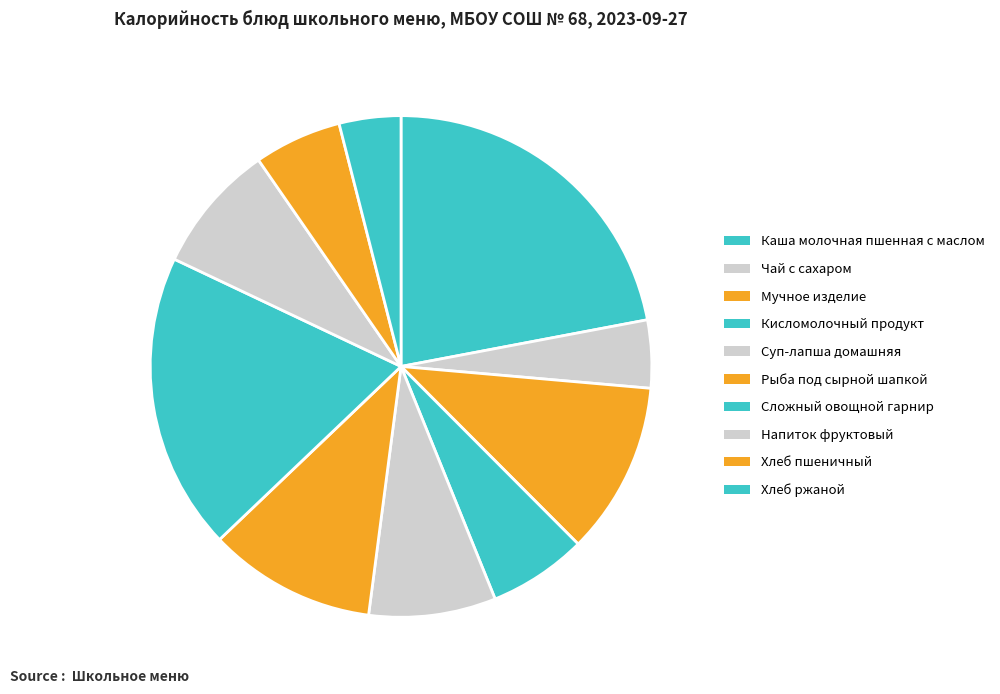

Approximately how many times larger is the value at Каша молочная пшенная с маслом compared to Напиток фруктовый?

2.6